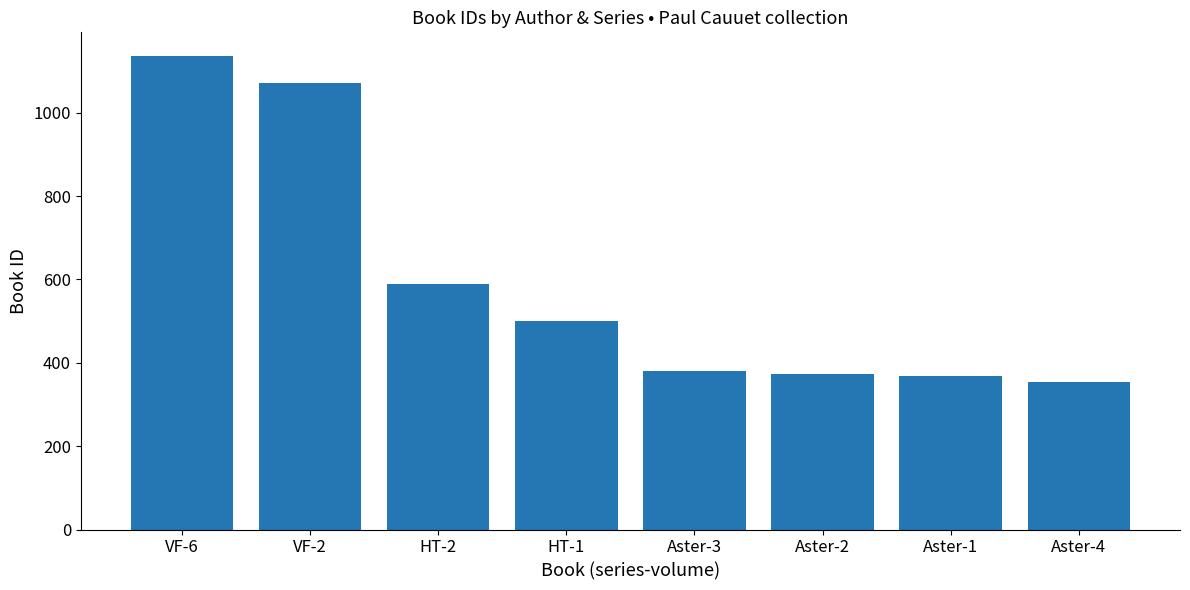

Are the bars grouped side by side (vs. stacked)?

No